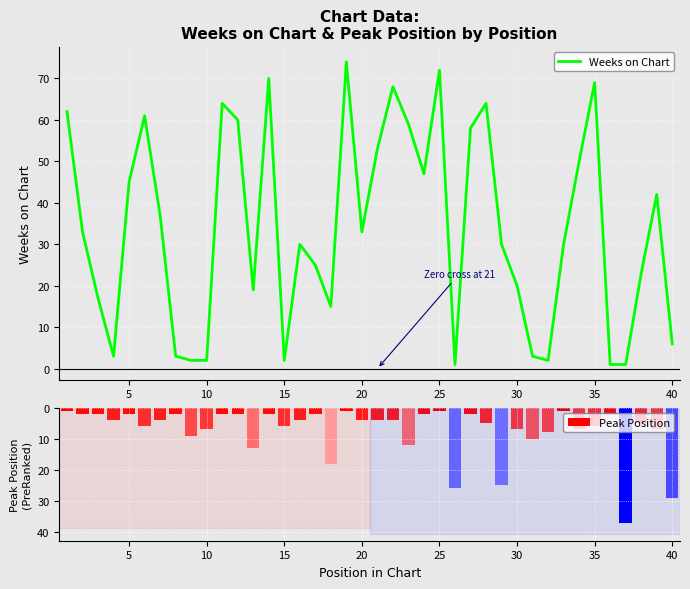

Reading right to left, what are all the values shown in this chart?

Weeks on Chart: 6	42	23	1	1	69	50	30	2	3	20	30	64	58	1	72	47	59	68	53	33	74	15	25	30	2	70	19	60	64	2	2	3	37	61	45	3	17	33	62
Peak Position: 29	7	5	37	2	6	7	1	8	10	7	25	5	2	26	1	2	12	4	4	4	1	18	2	4	6	2	13	2	2	7	9	2	4	6	2	4	2	2	1